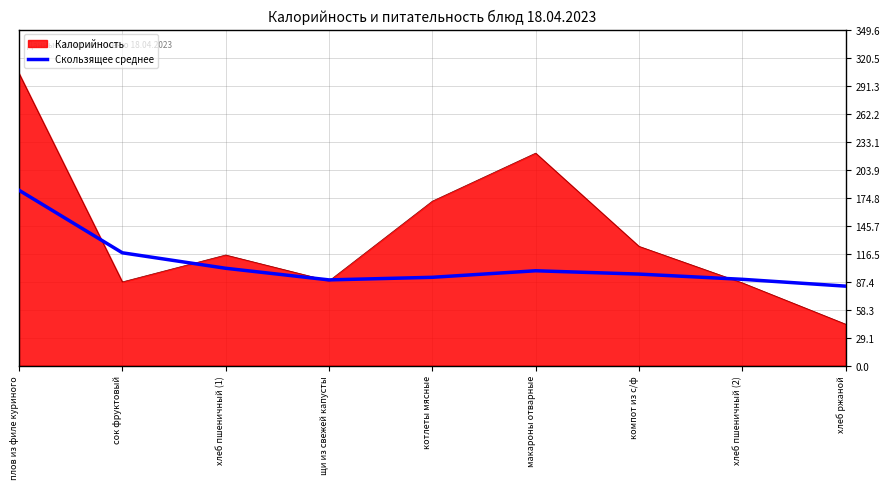

What position from the right is макароны отварные?

4